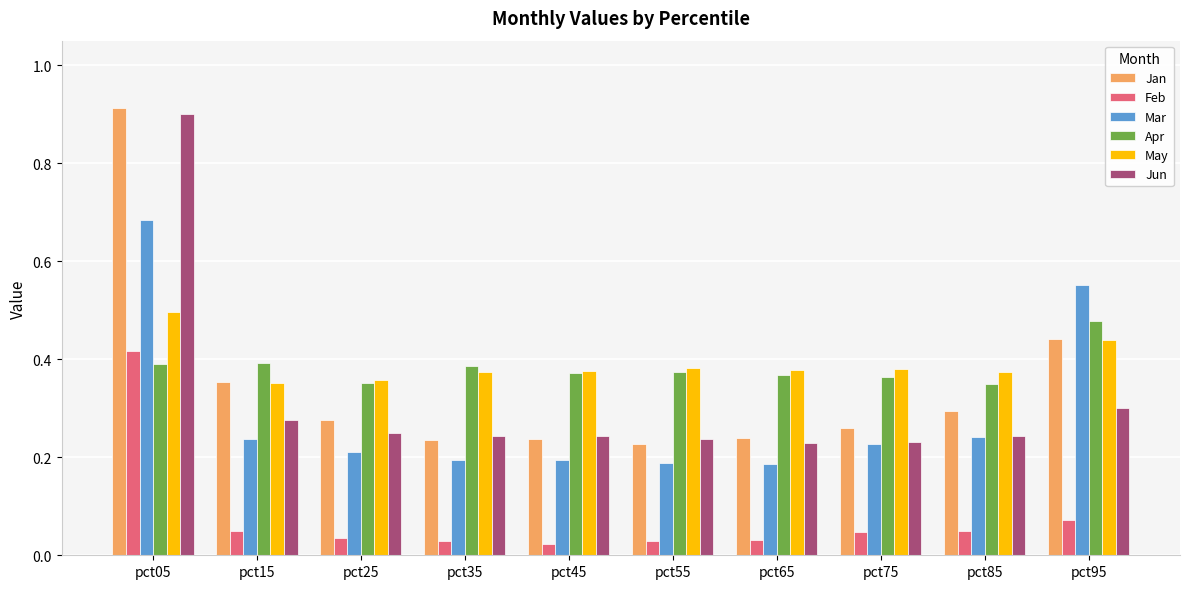

Which category has the highest value across all series?

pct05